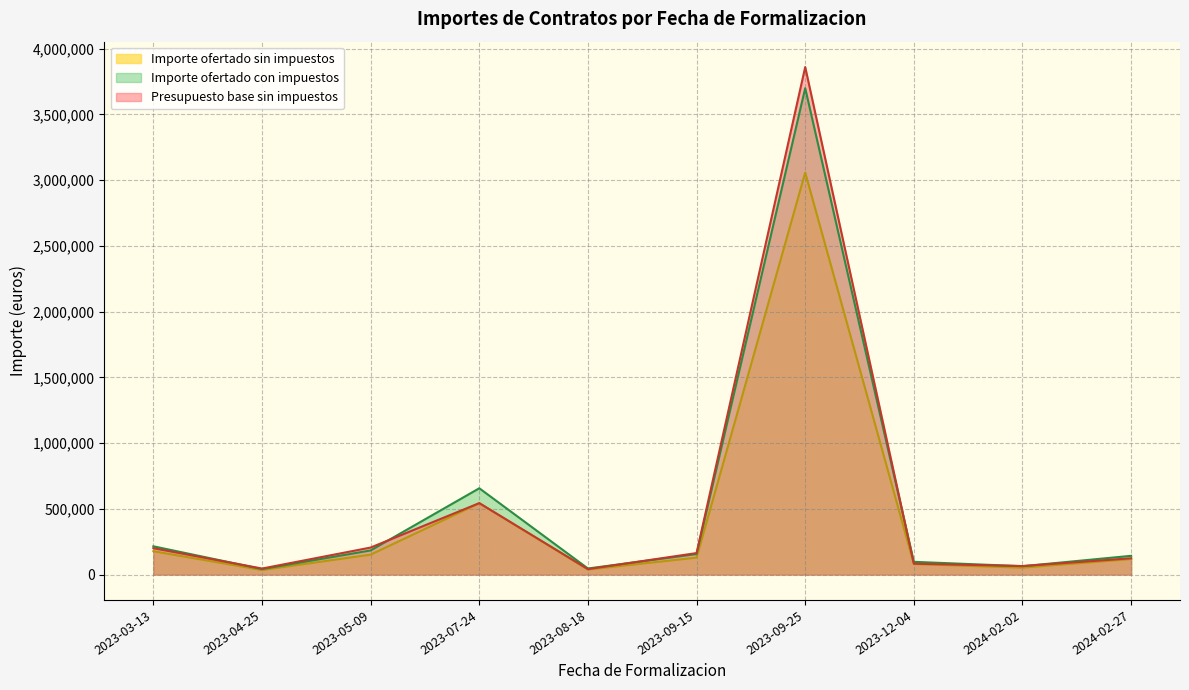

How many values in the Presupuesto base sin impuestos series are below 163444?

5